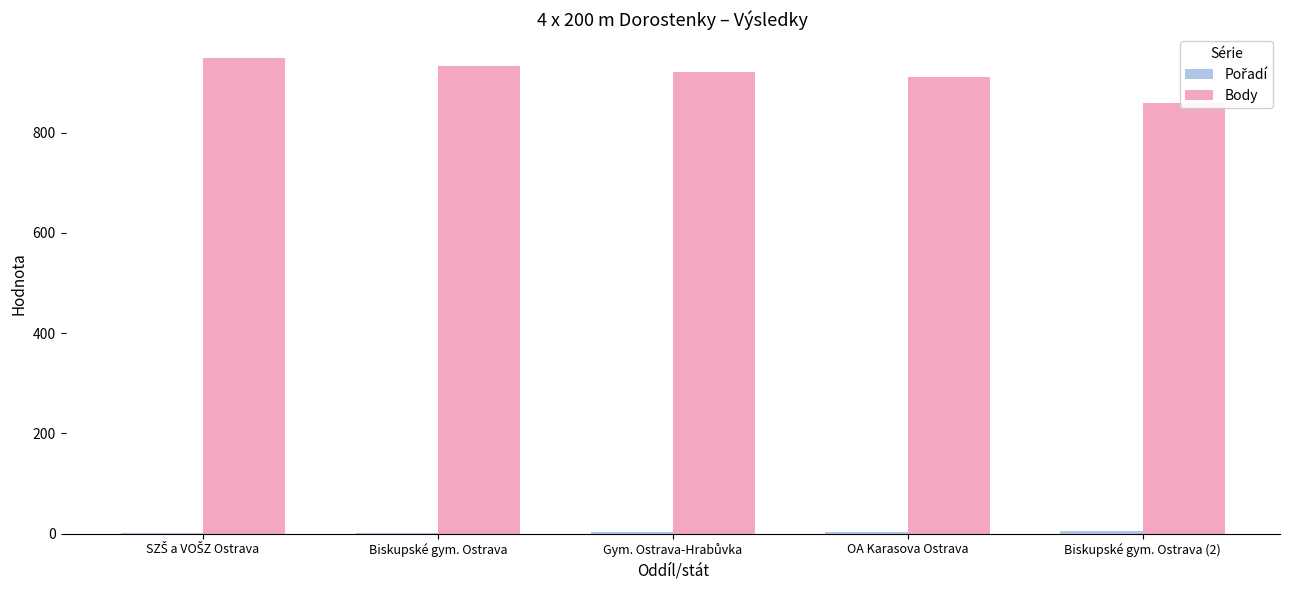

Count the number of data series in this chart.

2